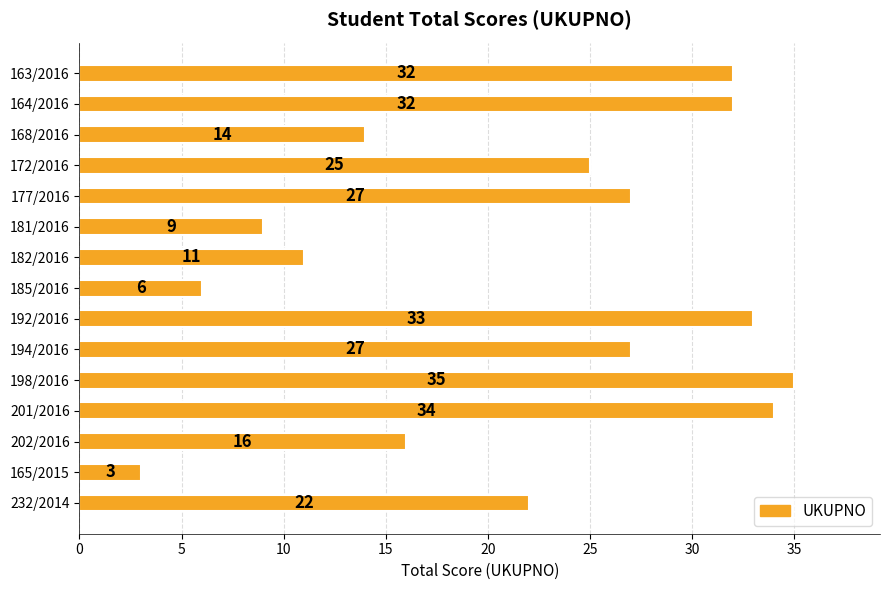

Does the chart contain any negative values?

No